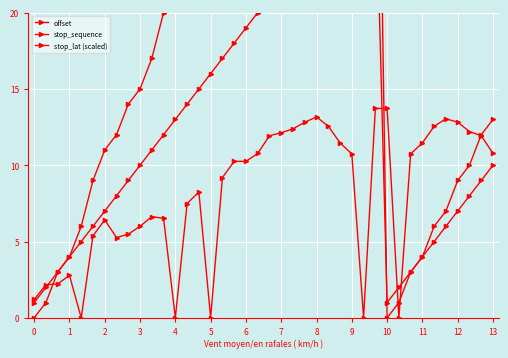

How many times do stop_lat (scaled) and stop_sequence cross each other?

4